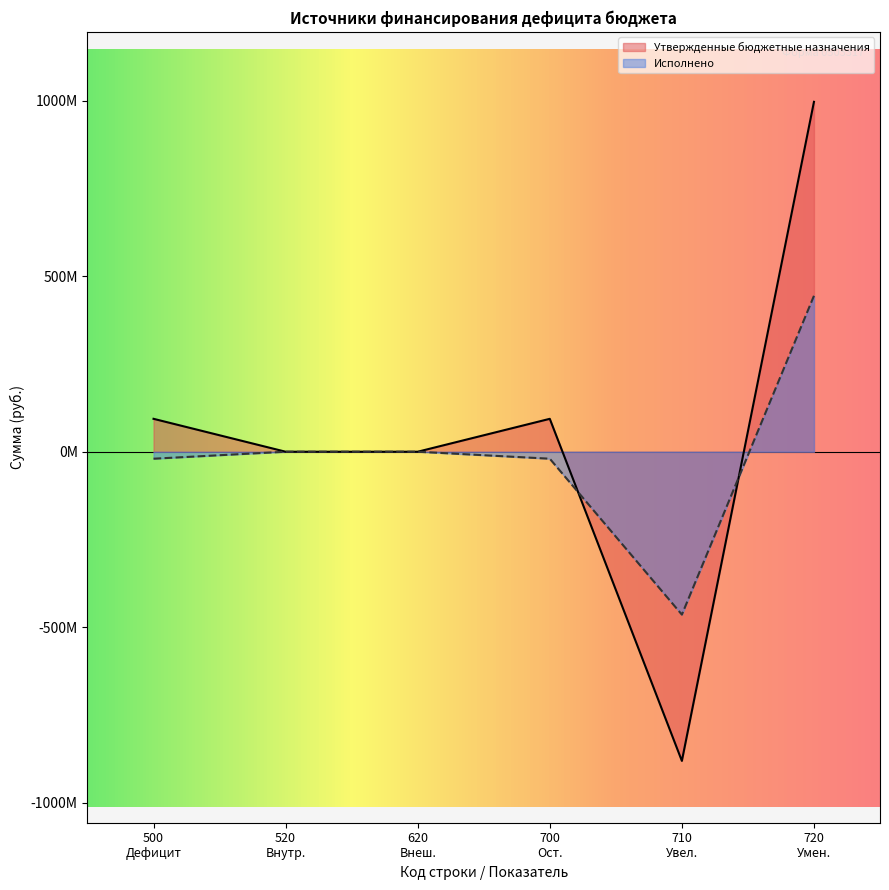

Does the chart display data point markers on the line(s)?

No